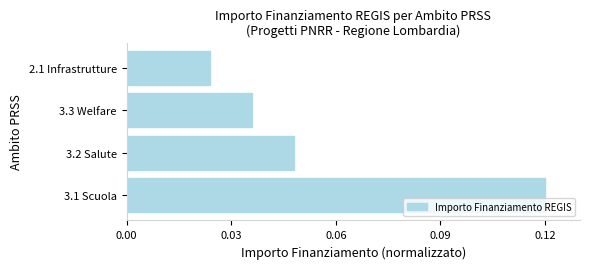

List the labels in order of value, largest first.

3.1 Scuola, 3.2 Salute, 3.3 Welfare, 2.1 Infrastrutture